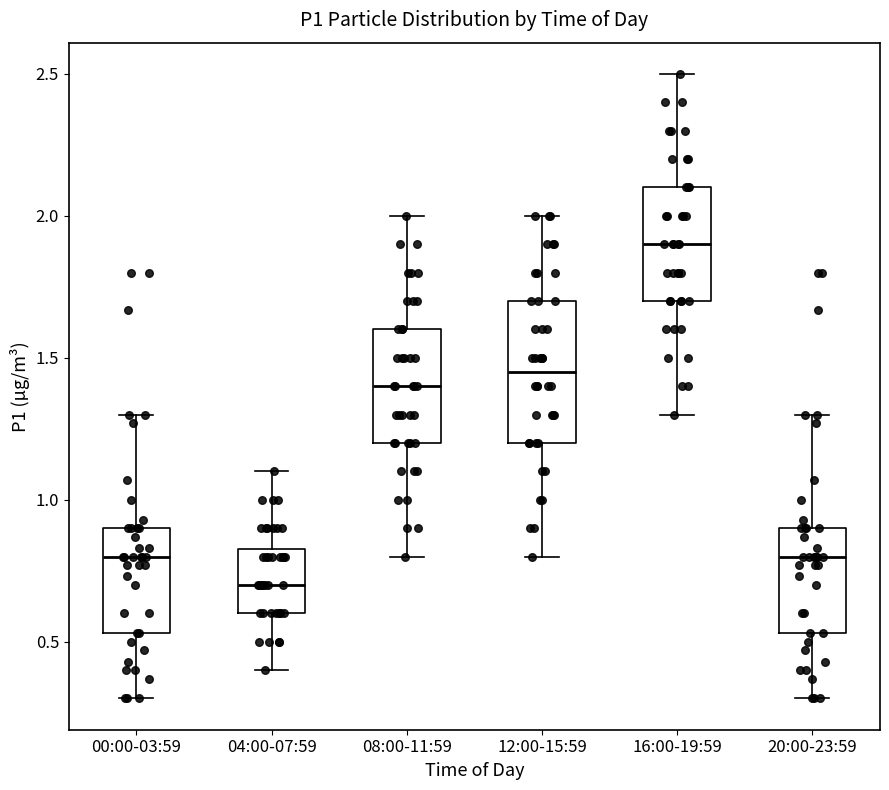

Reading left to right, transcribe this box plot: for each box, give where its median line is, the range the box spans, and where its two whiskers end, as read against the y-axis. The values are not printed on the chart, so give them approximately, as read against the axis.

00:00-03:59: median 0.80, box 0.55 to 0.90, whiskers 0.30 to 1.30
04:00-07:59: median 0.70, box 0.60 to 0.85, whiskers 0.40 to 1.10
08:00-11:59: median 1.40, box 1.20 to 1.60, whiskers 0.80 to 2.00
12:00-15:59: median 1.45, box 1.20 to 1.70, whiskers 0.80 to 2.00
16:00-19:59: median 1.90, box 1.70 to 2.10, whiskers 1.30 to 2.50
20:00-23:59: median 0.80, box 0.55 to 0.90, whiskers 0.30 to 1.30